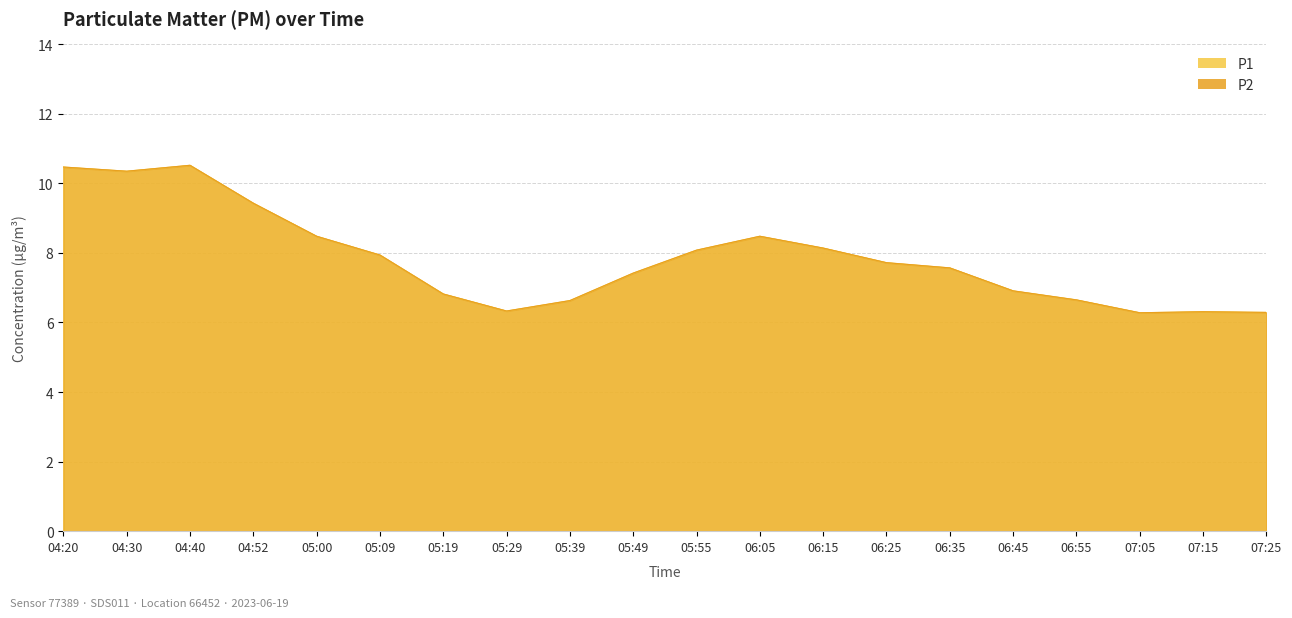

What is the average value of the P1 series?

7.8